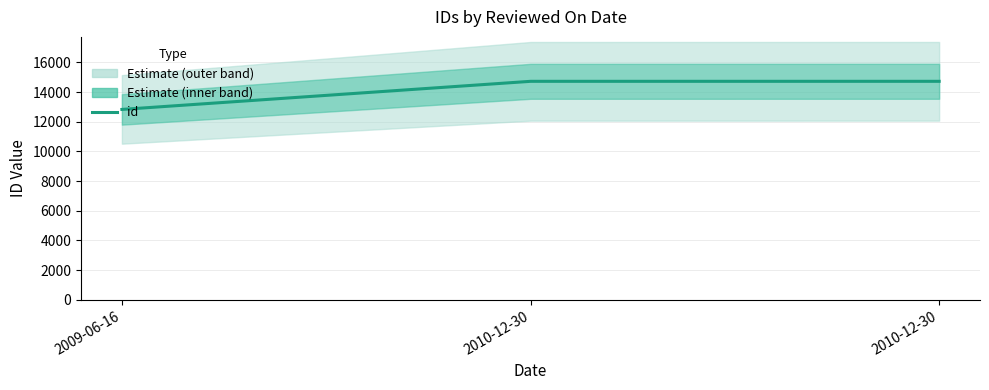

Is this an area chart (filled region under the line)?

No